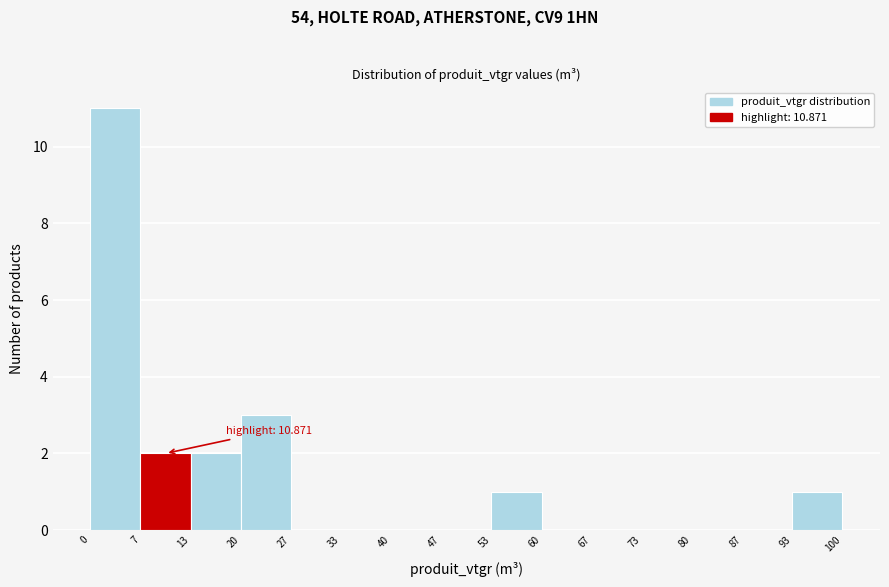

Which range on the x-axis has the tallest bar?

0 to 7